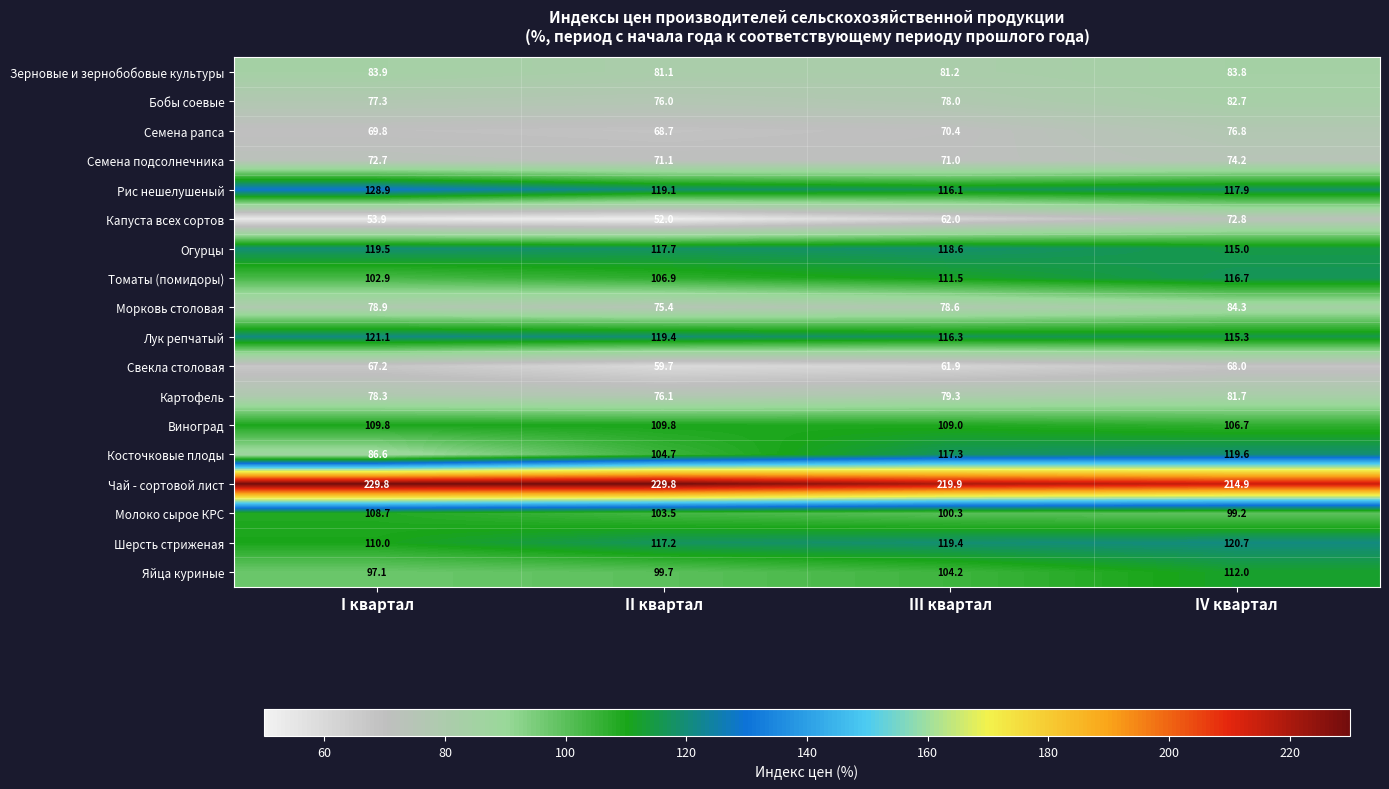

Rank the series by their maximum value, from highest to lowest.

Чай - сортовой лист, Рис нешелушеный, Лук репчатый, Шерсть стриженая, Косточковые плоды, Огурцы, Томаты (помидоры), Яйца куриные, Виноград, Молоко сырое КРС, Морковь столовая, Зерновые и зернобобовые культуры, Бобы соевые, Картофель, Семена рапса, Семена подсолнечника, Капуста всех сортов, Свекла столовая